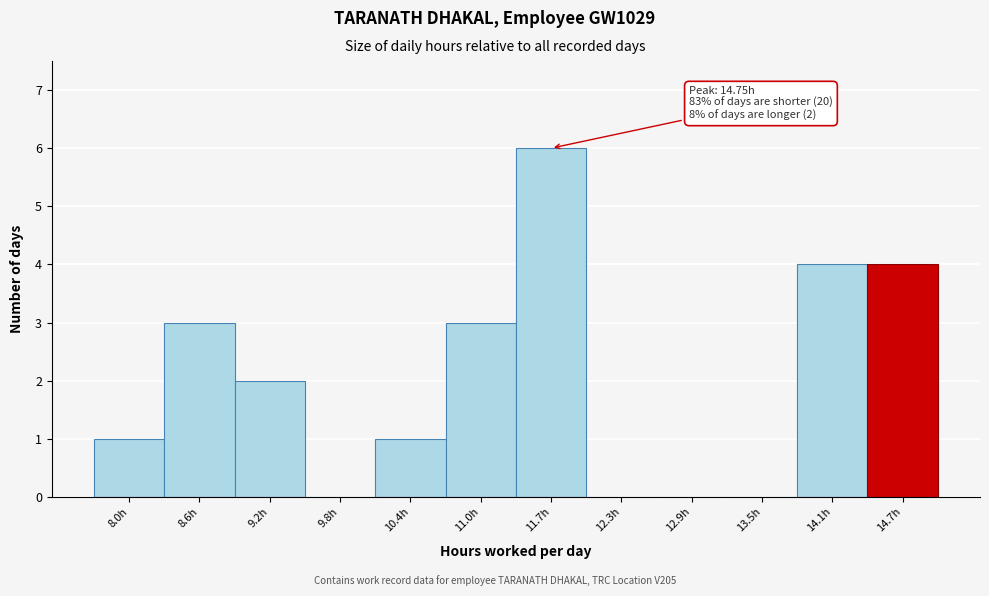

Reading left to right, transcribe all the data shown in this chart.

8.0h=1	8.6h=3	9.2h=2	9.8h=0	10.4h=1	11.0h=3	11.7h=6	12.3h=0	12.9h=0	13.5h=0	14.1h=4	14.7h=4